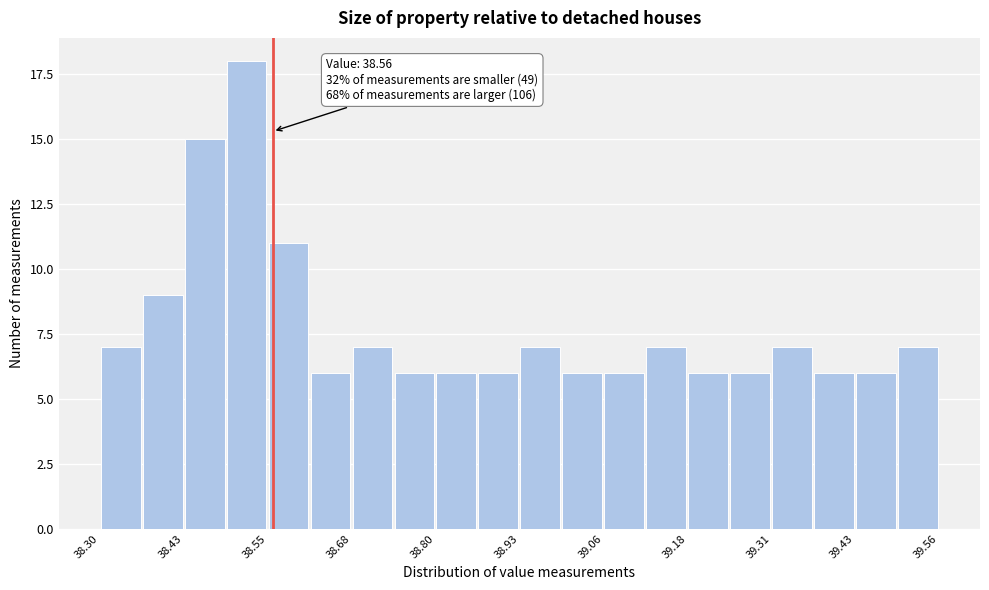

Read against the x-axis, roughly where is the centre of the tallest bar?

38.52